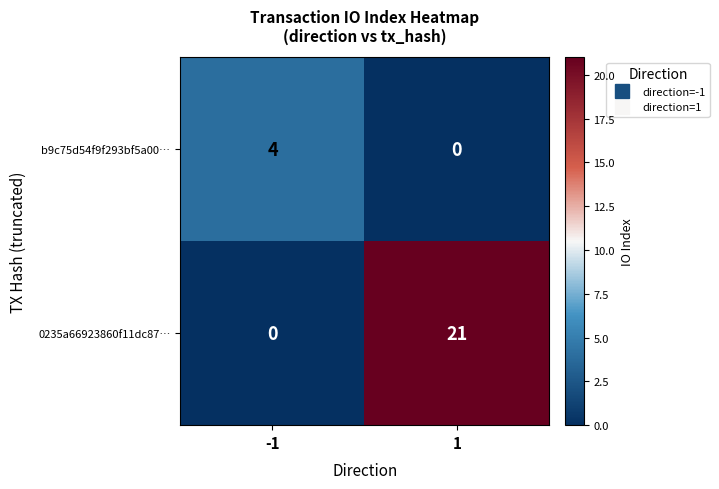

List the series in order of their overall mean, lowest first.

b9c75d54f9f293bf5a00…, 0235a66923860f11dc87…